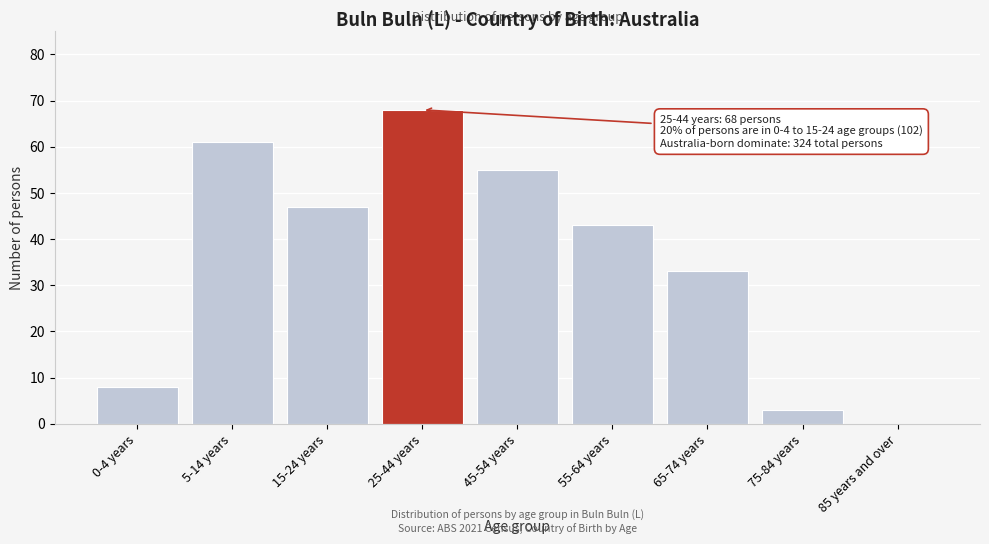

Reading left to right, list all the values displayed in this chart.

0-4 years=8	5-14 years=61	15-24 years=47	25-44 years=68	45-54 years=55	55-64 years=43	65-74 years=33	75-84 years=3	85 years and over=0